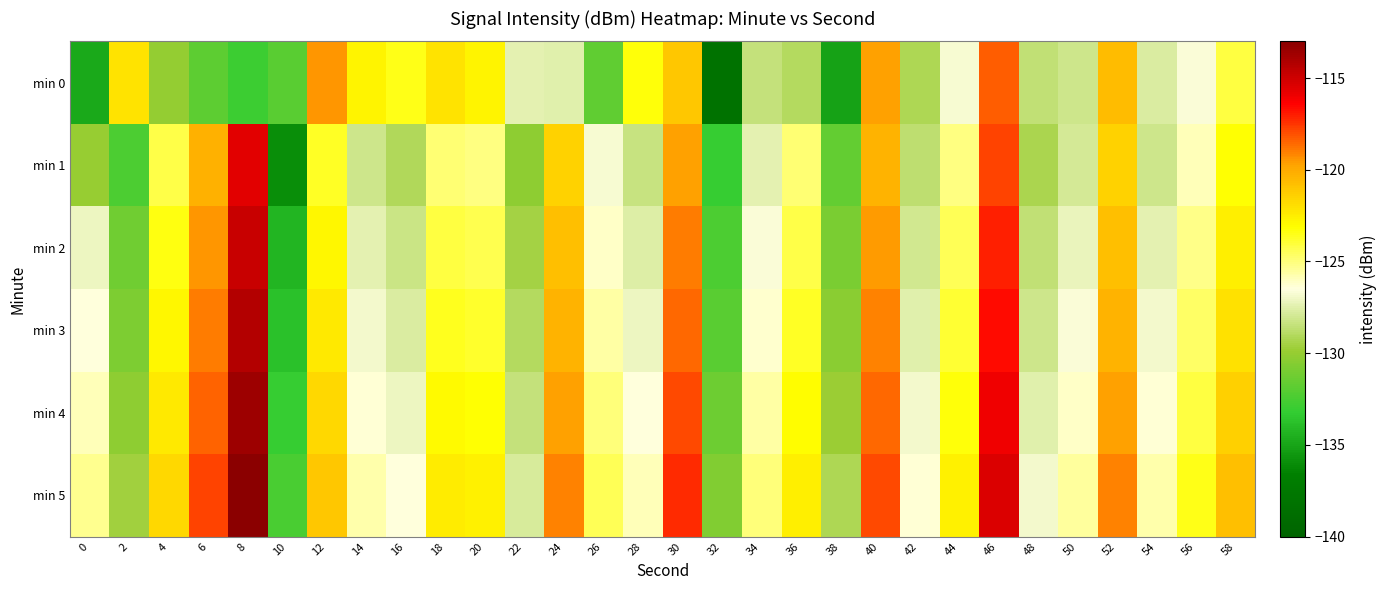

Which has a higher value, 48 or 28?

28